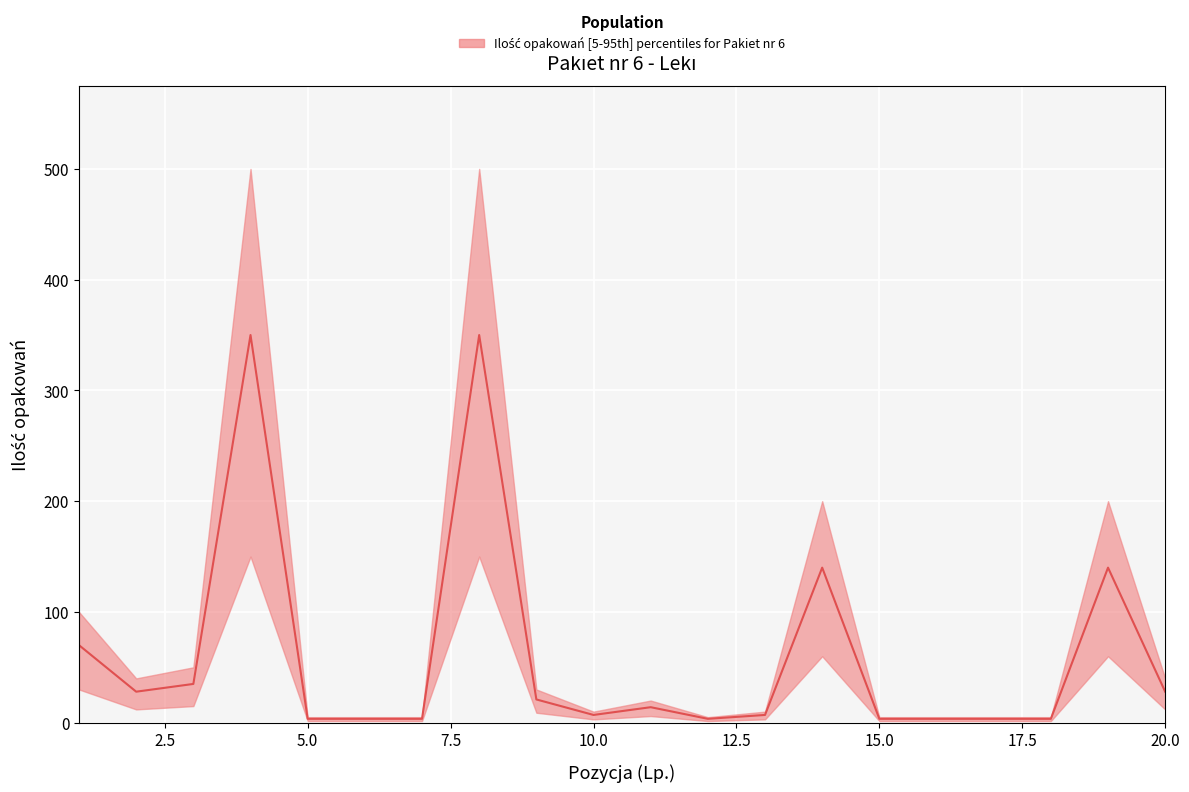

How many values in the upper series exceed 20?

9